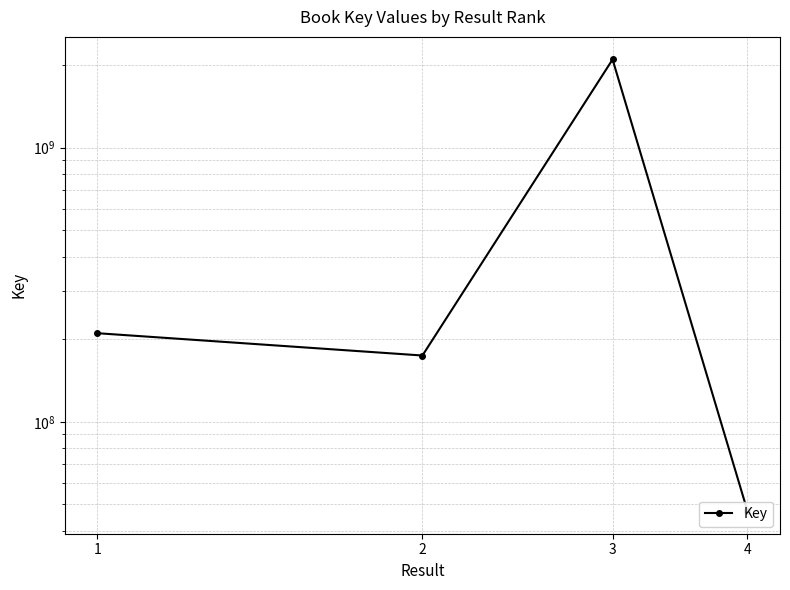

Reading left to right, list all the values displayed in this chart.

210654448	174666984	2098434694	47275546